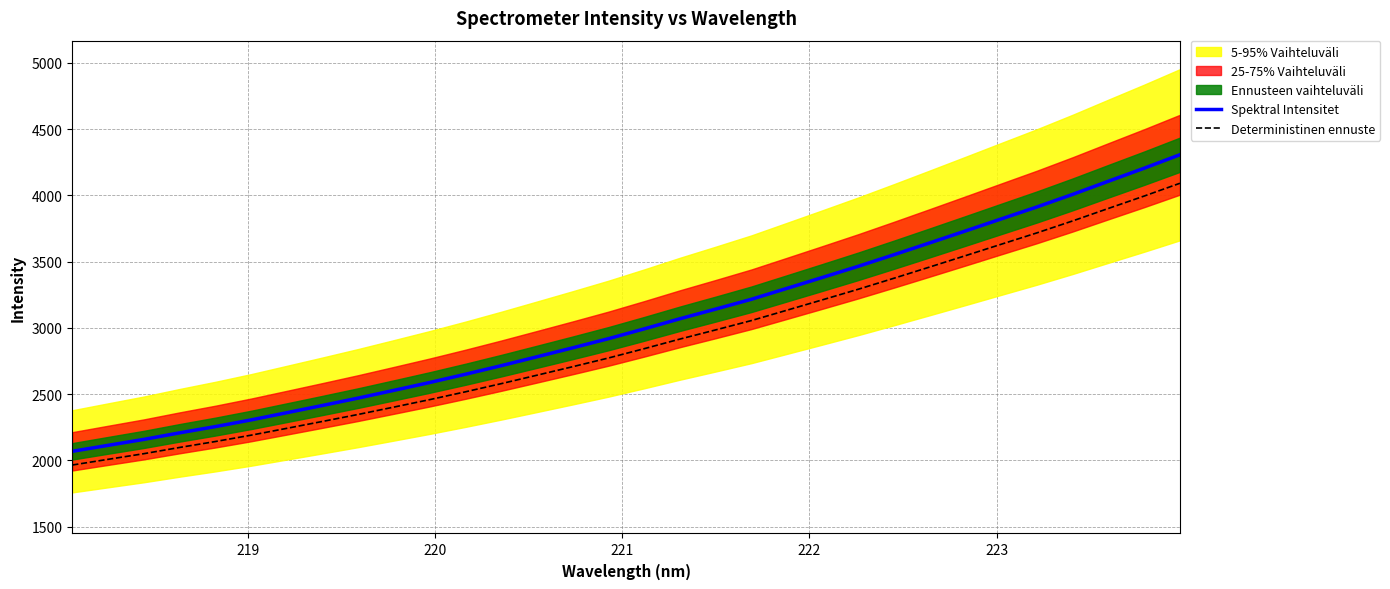

True or false: Deterministinen ennuste and Spektral Intensitet cross at least once.

False